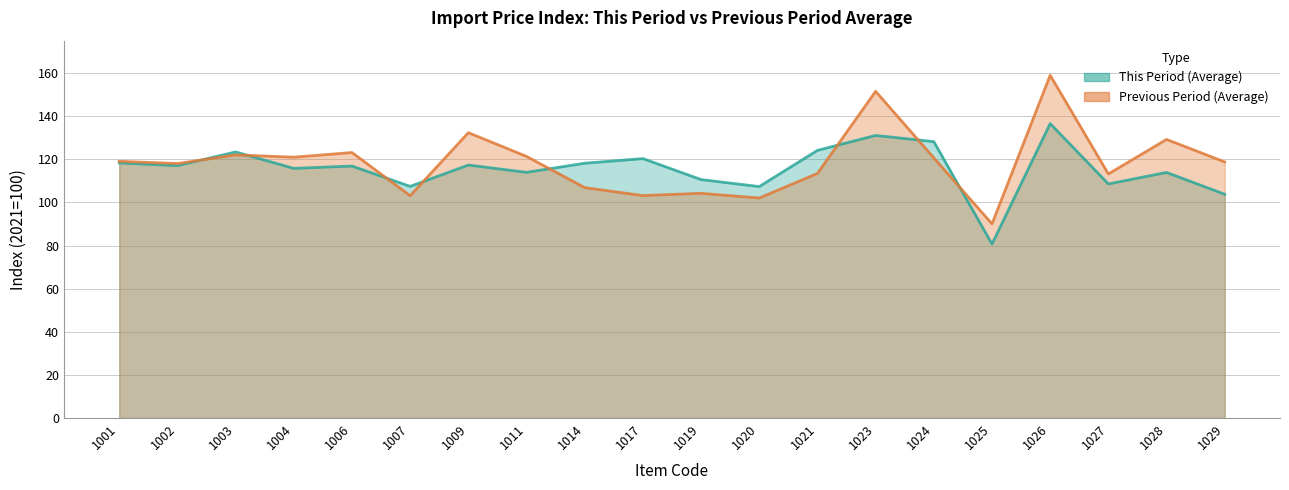

Rank the series by their maximum value, from lowest to highest.

This Period (Average), Previous Period (Average)